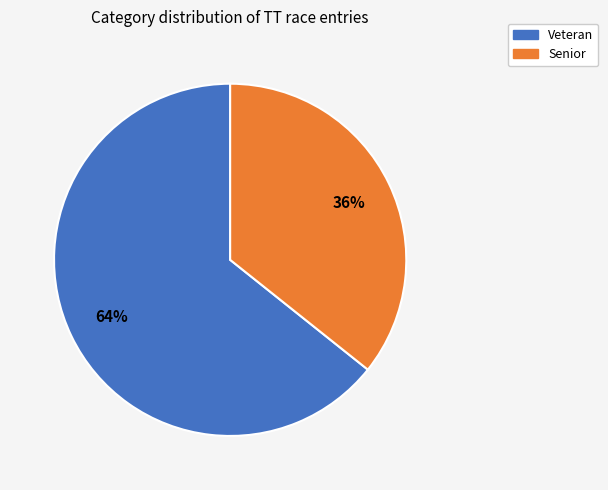

Is it true that Senior is 49% of the pie?

False